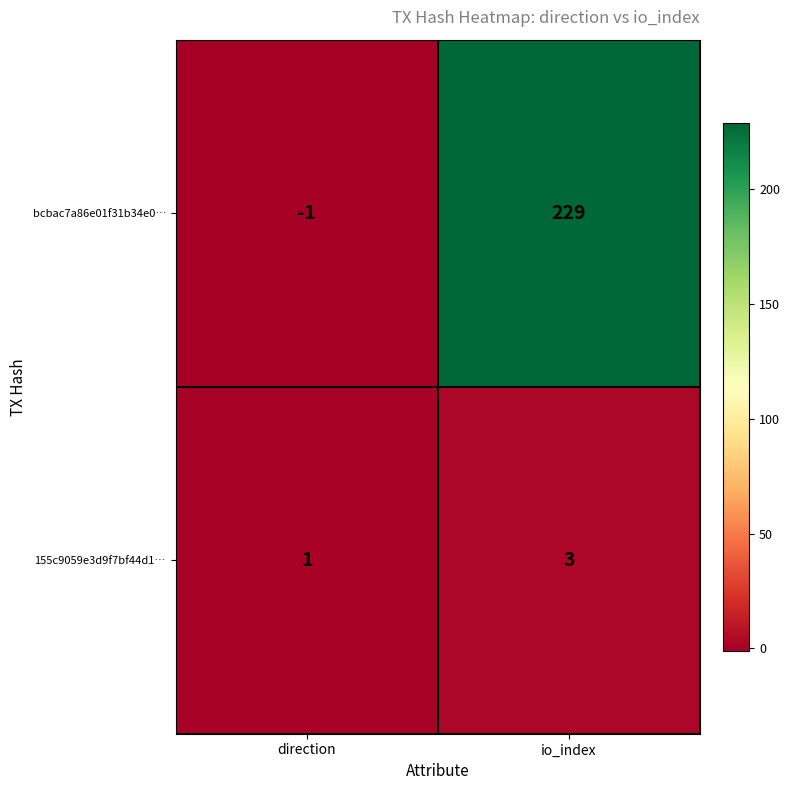

Which series has the widest spread of values?

bcbac7a86e01f31b34e0…